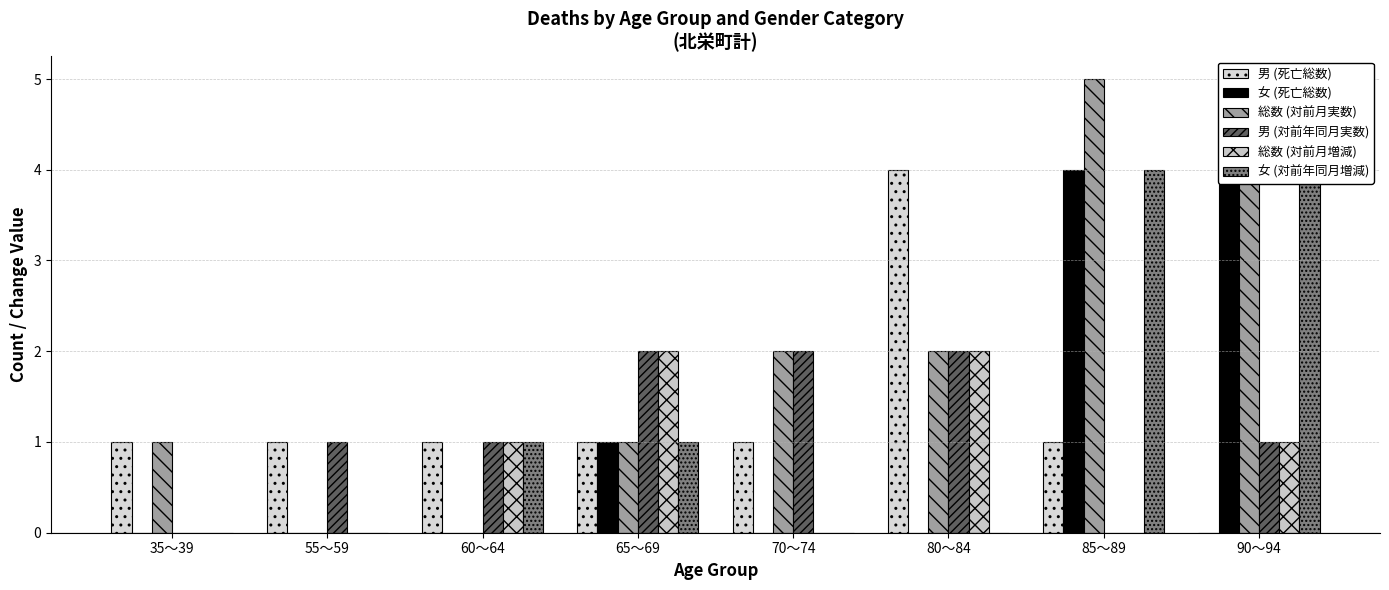

List the series in order of their peak value, highest first.

女 (死亡総数), 総数 (対前月実数), 男 (死亡総数), 女 (対前年同月増減), 男 (対前年同月実数), 総数 (対前月増減)